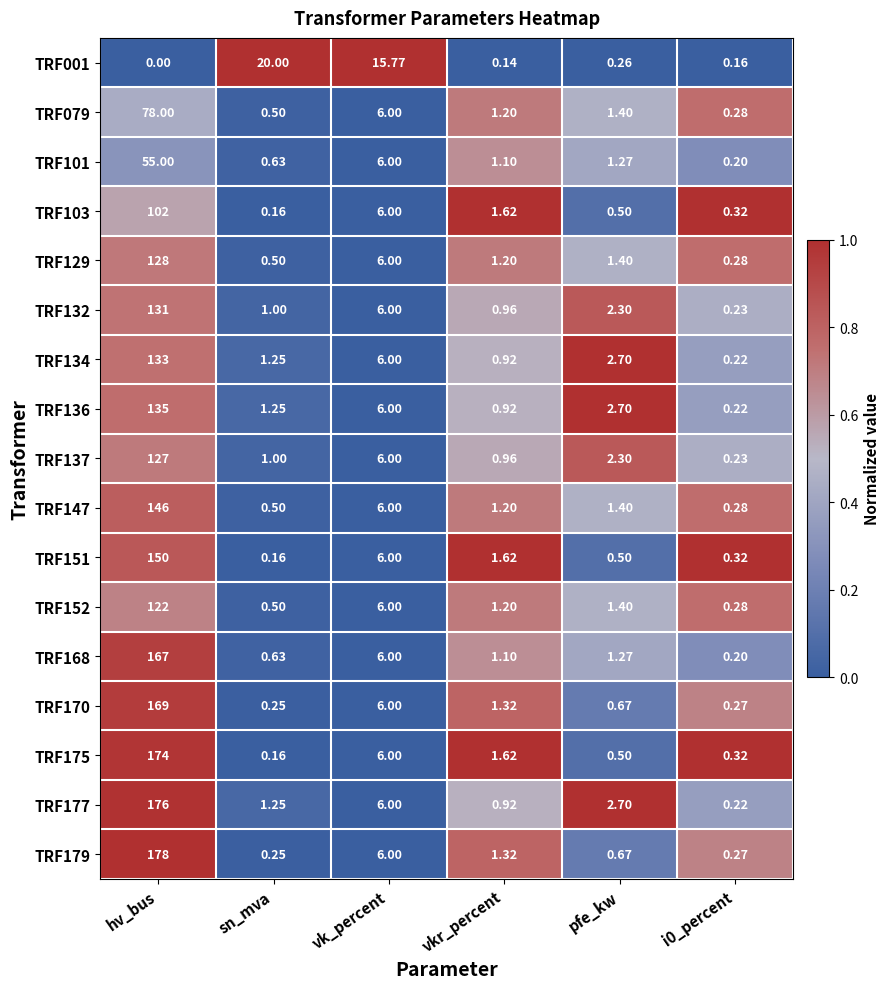

Is it true that TRF151 equals 0.1 at pfe_kw?

False